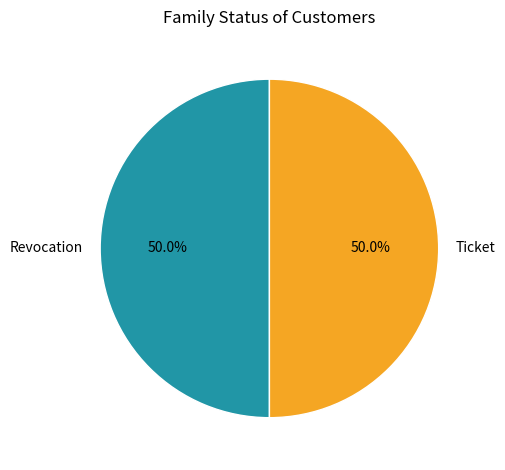

Is it true that Revocation is 50% of the pie?

True